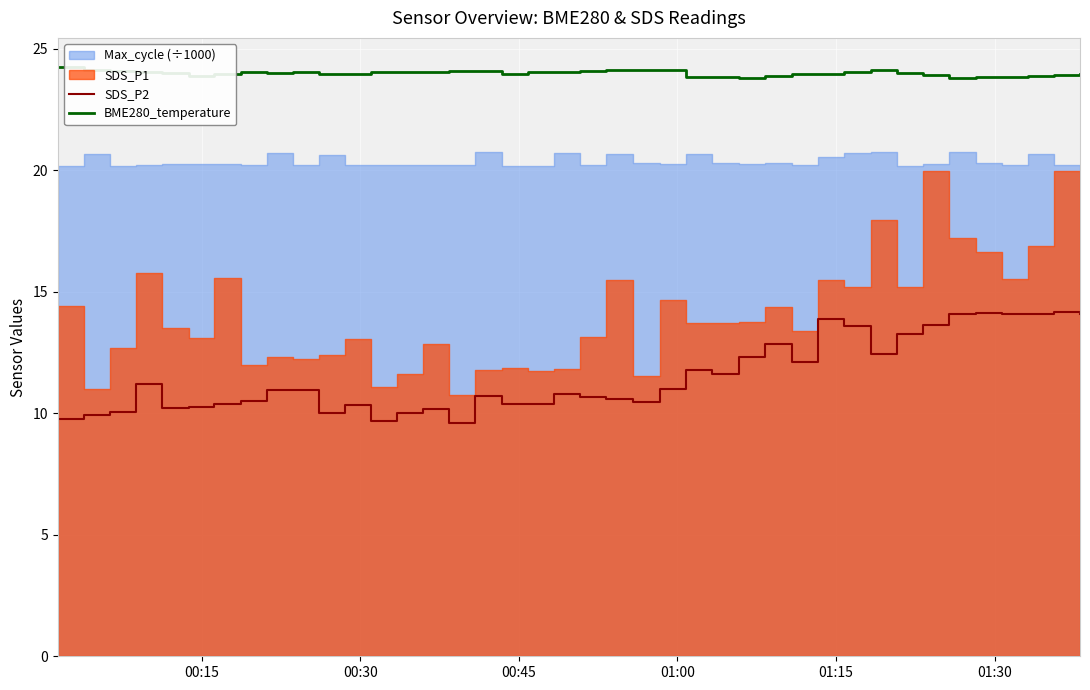

True or false: BME280_temperature and SDS_P2 intersect in this chart.

False